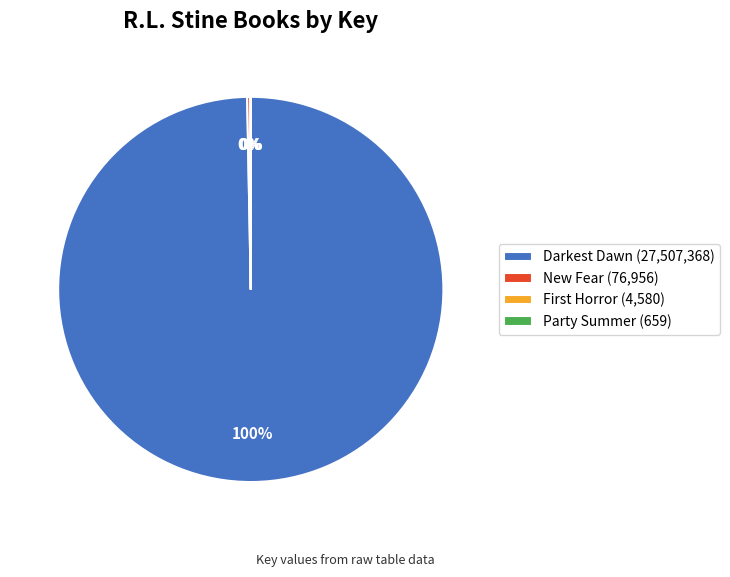

Does Darkest Dawn (27,507,368) represent more than half of the total?

Yes